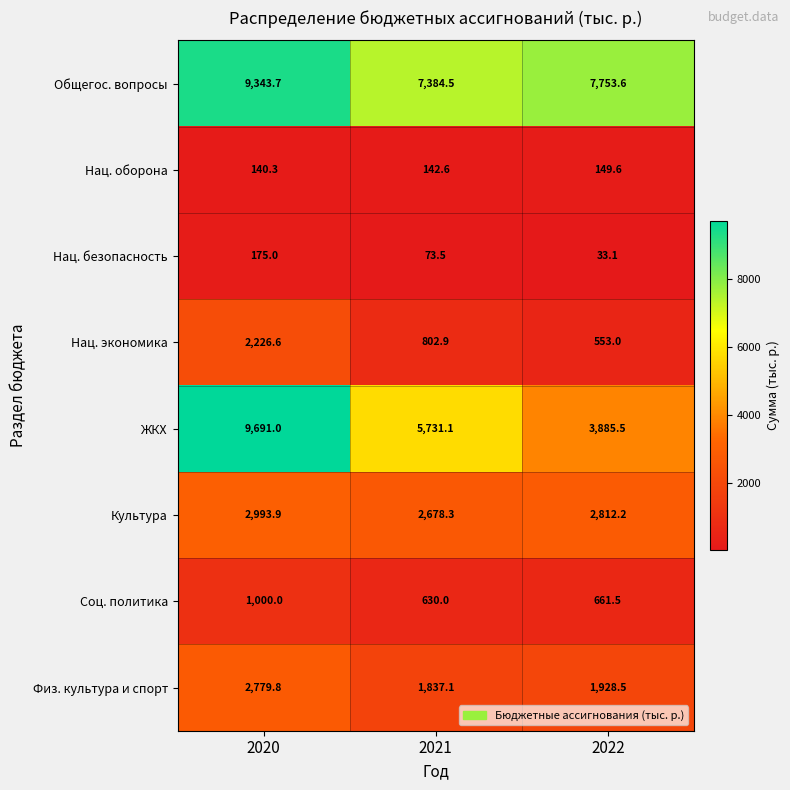

How many data points in Нац. оборона are less than 142?

1